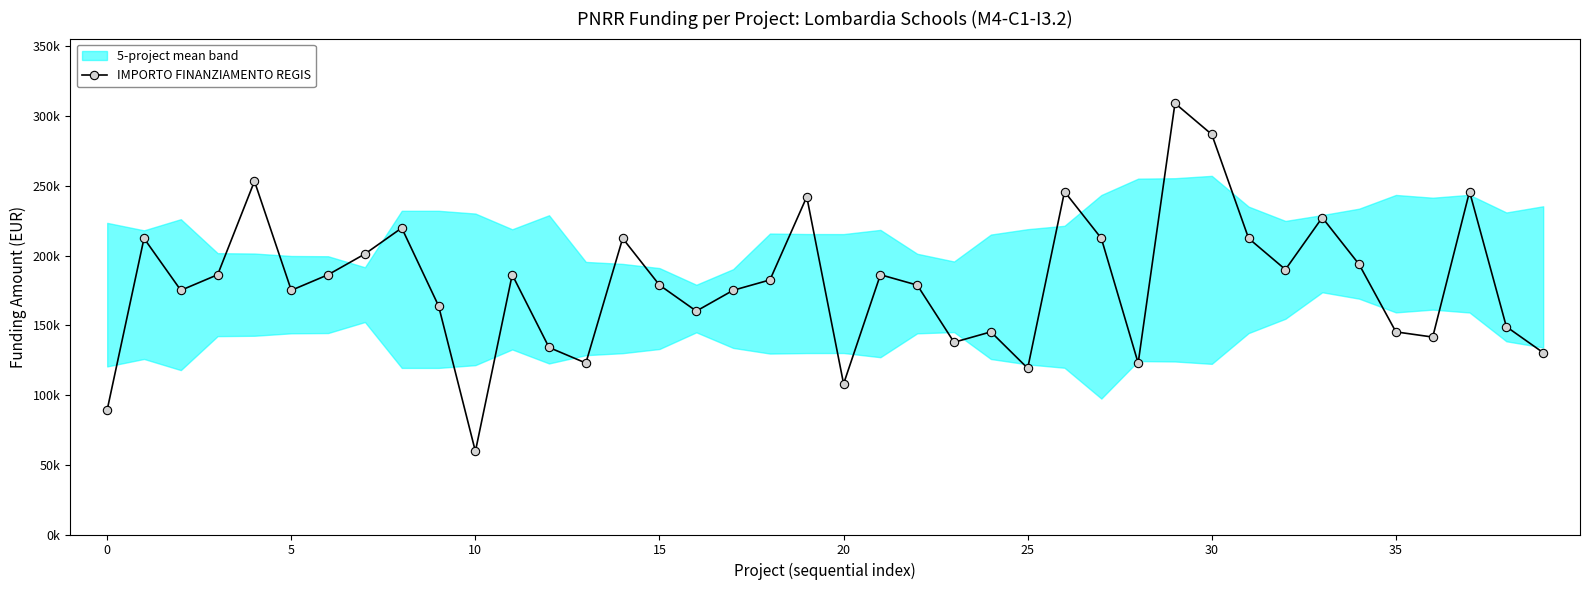

What is the value of the 35th point from the left?

193742.4